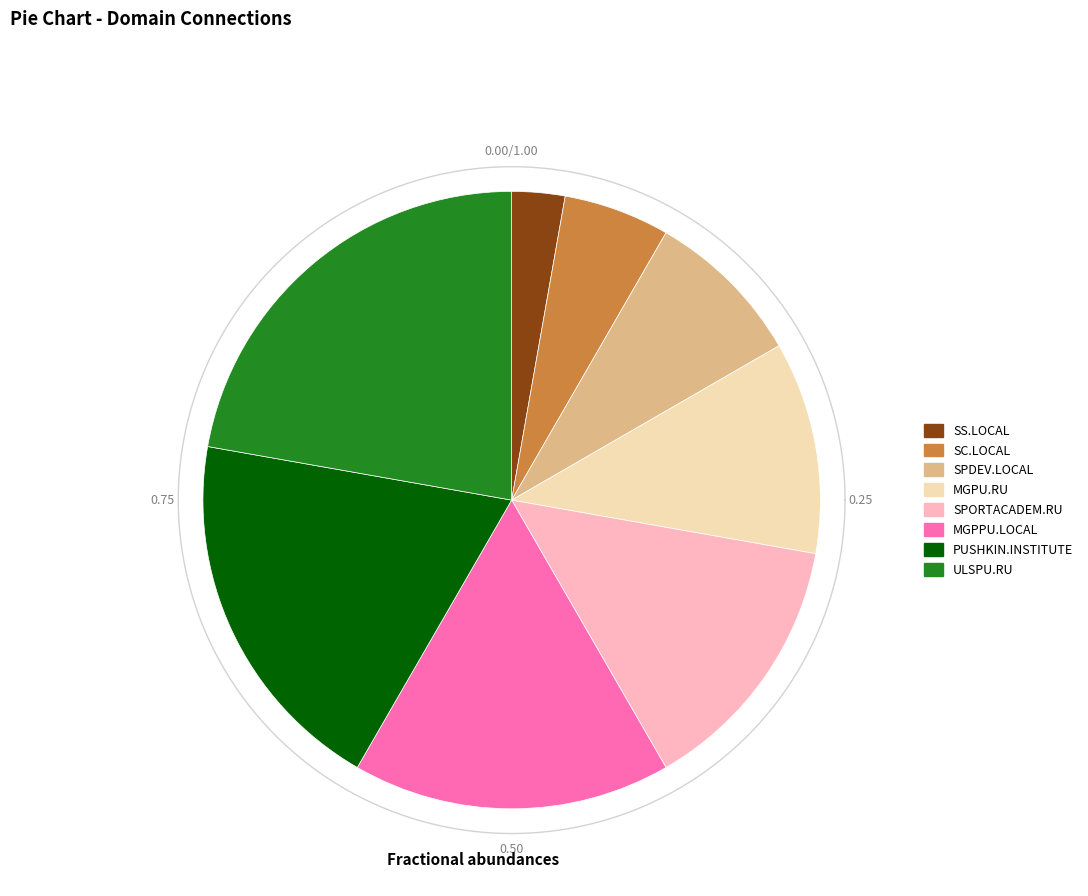

What portion of the pie excludes SPORTACADEM.RU?

86.1%